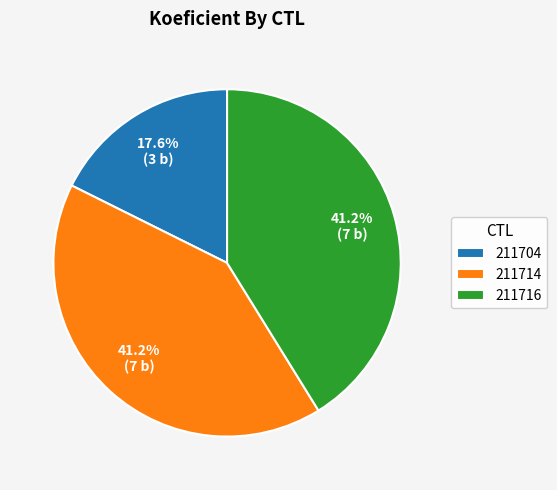

Which slice is the smallest?

211704